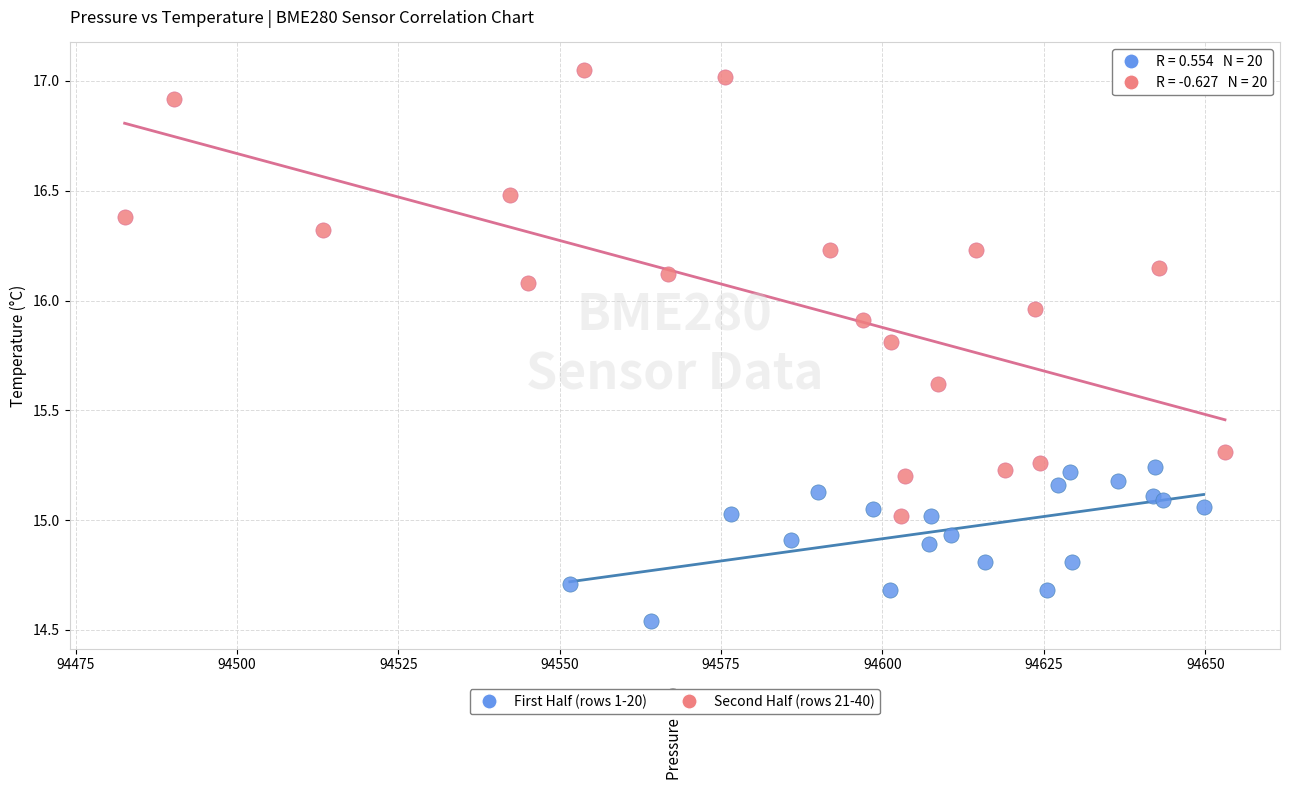

Which series has the largest Y range (max minus min)?

Second Half (rows 21-40)